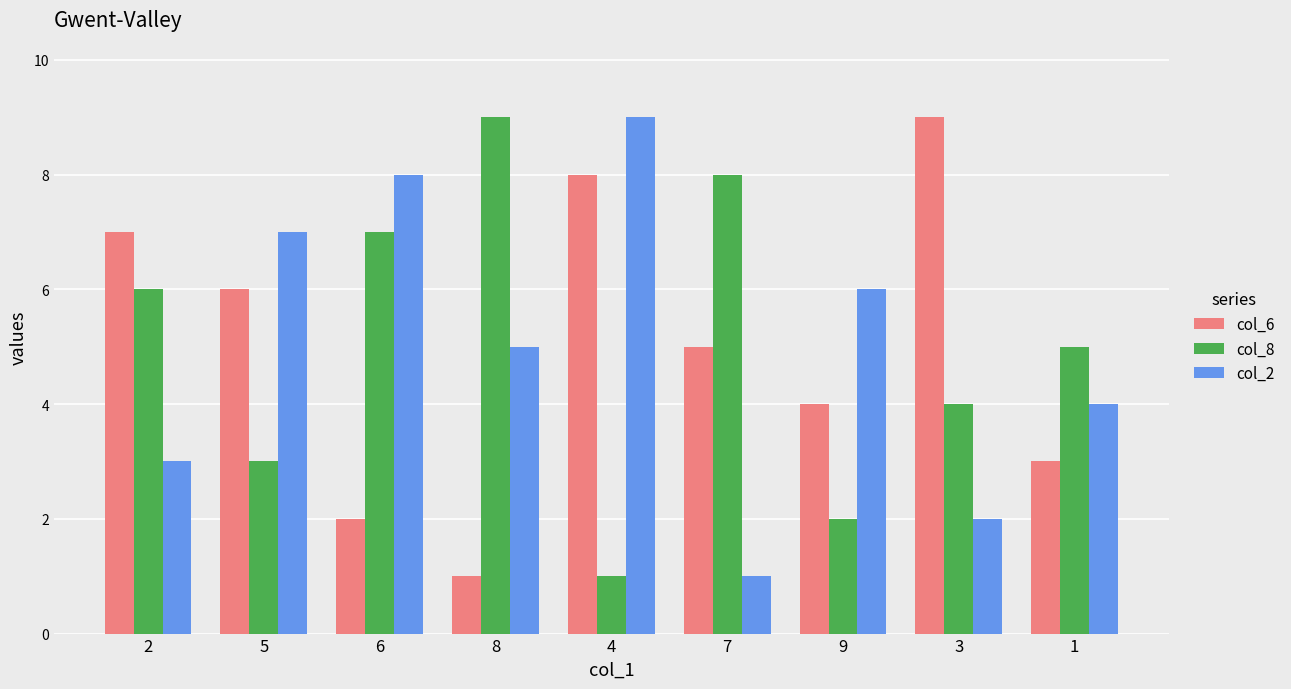

What is the difference between the maximum and minimum values in the col_2 series?

8